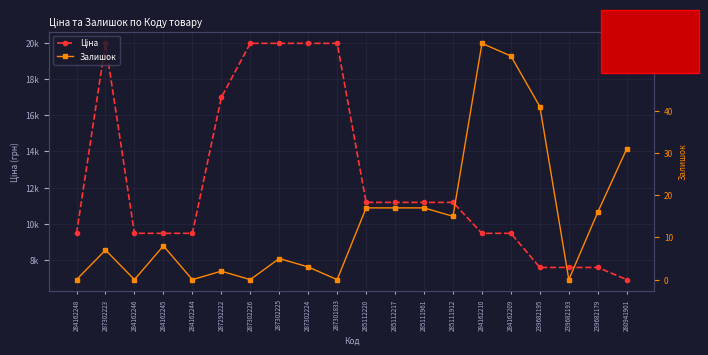

True or false: Залишок has a value of 8.0 at 239682179.

False